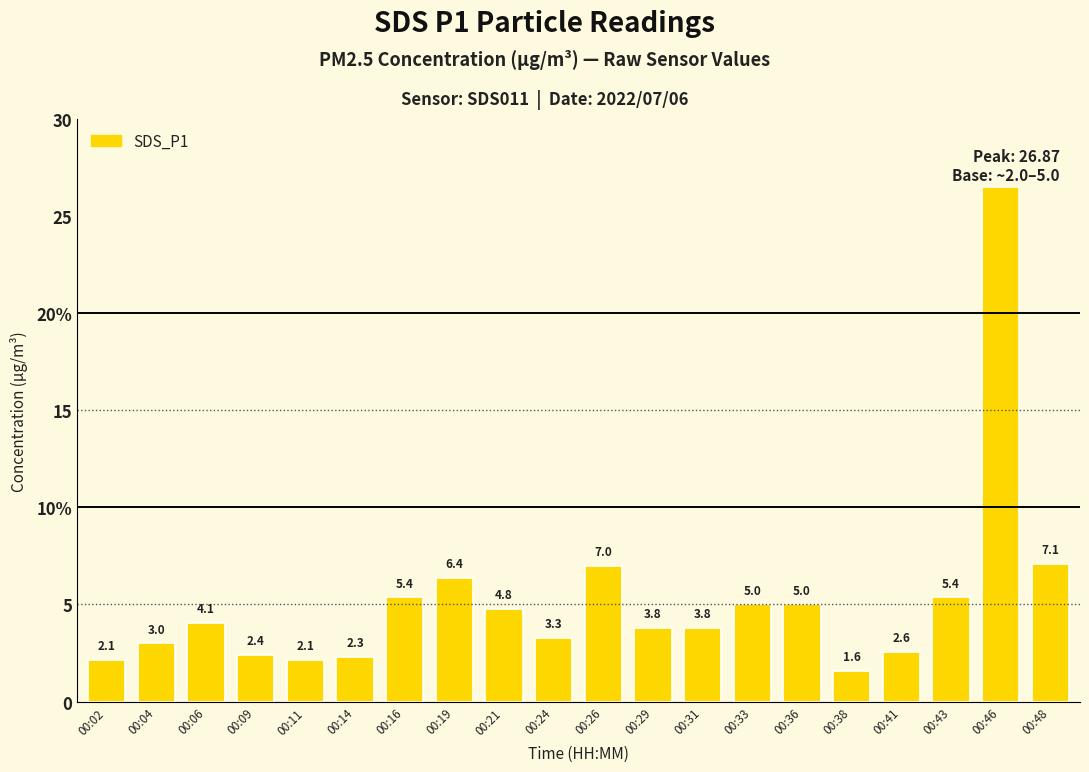

What is the smallest value displayed?

1.6